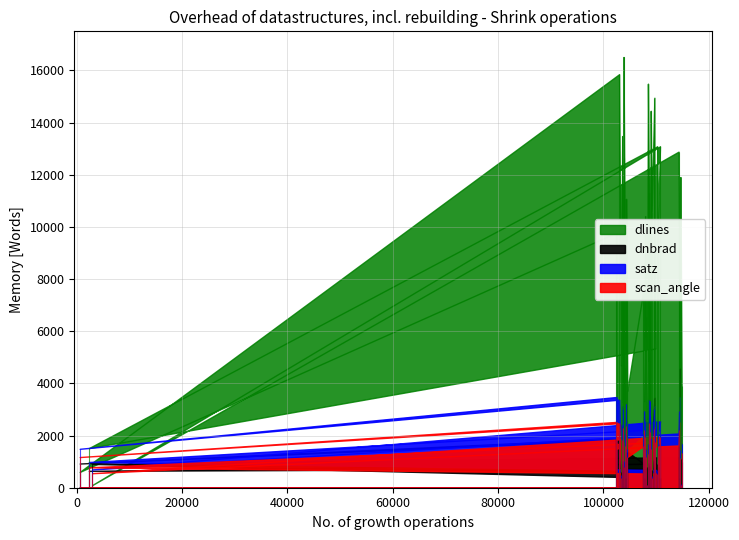

What is the difference between the scan_angle values at 114617 and 114267?

10.6